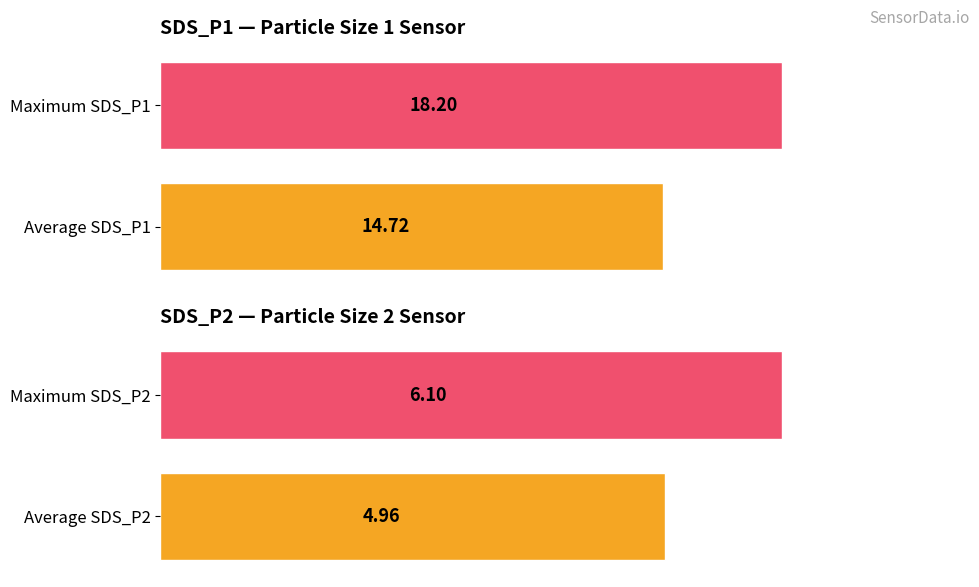

Which series changed the most between 0 and 1?

SDS_P1